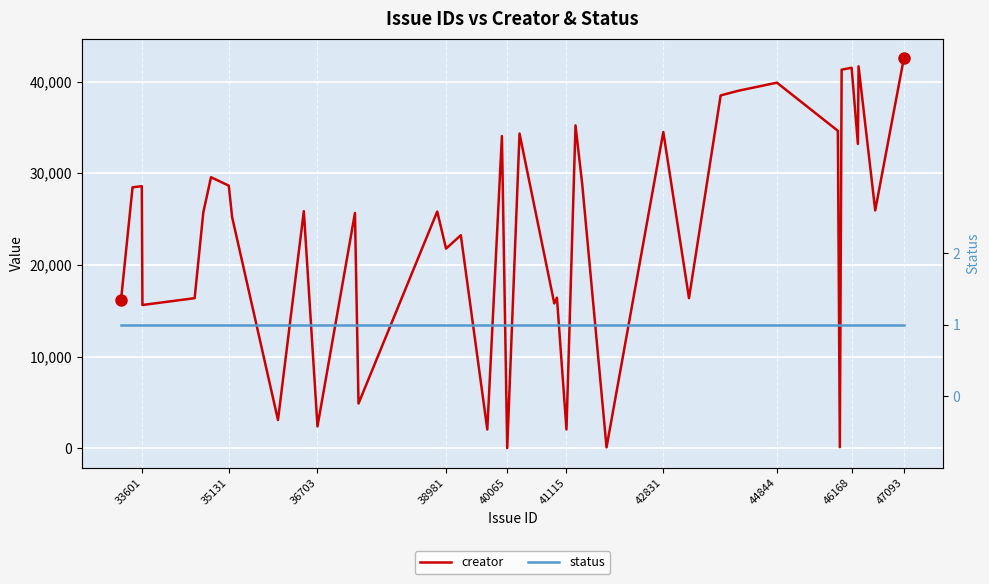

How many data points does each series have?

40